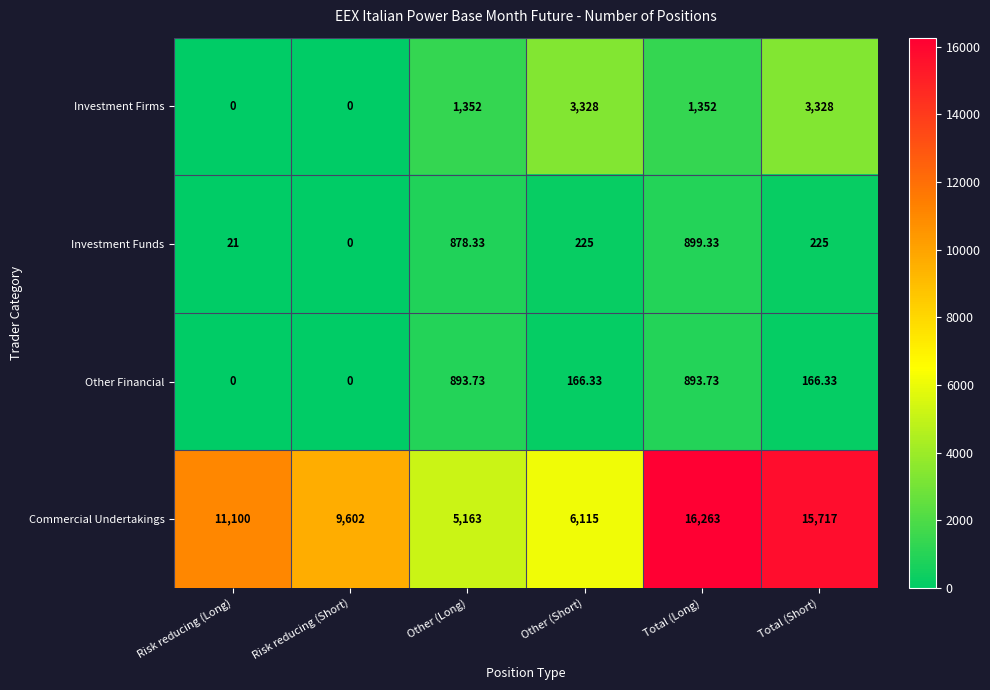

Rank the series at Total (Long) from highest to lowest value.

Commercial Undertakings, Investment Firms, Investment Funds, Other Financial